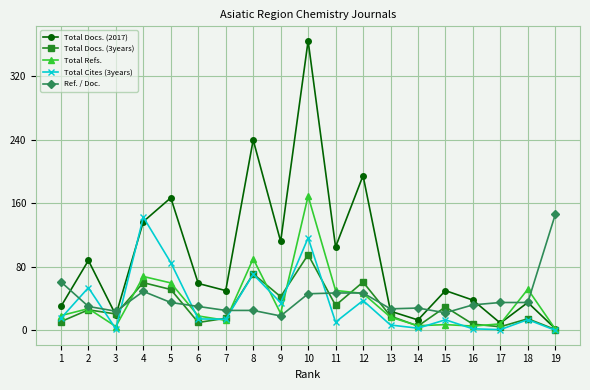

Does the chart have visible grid lines?

Yes